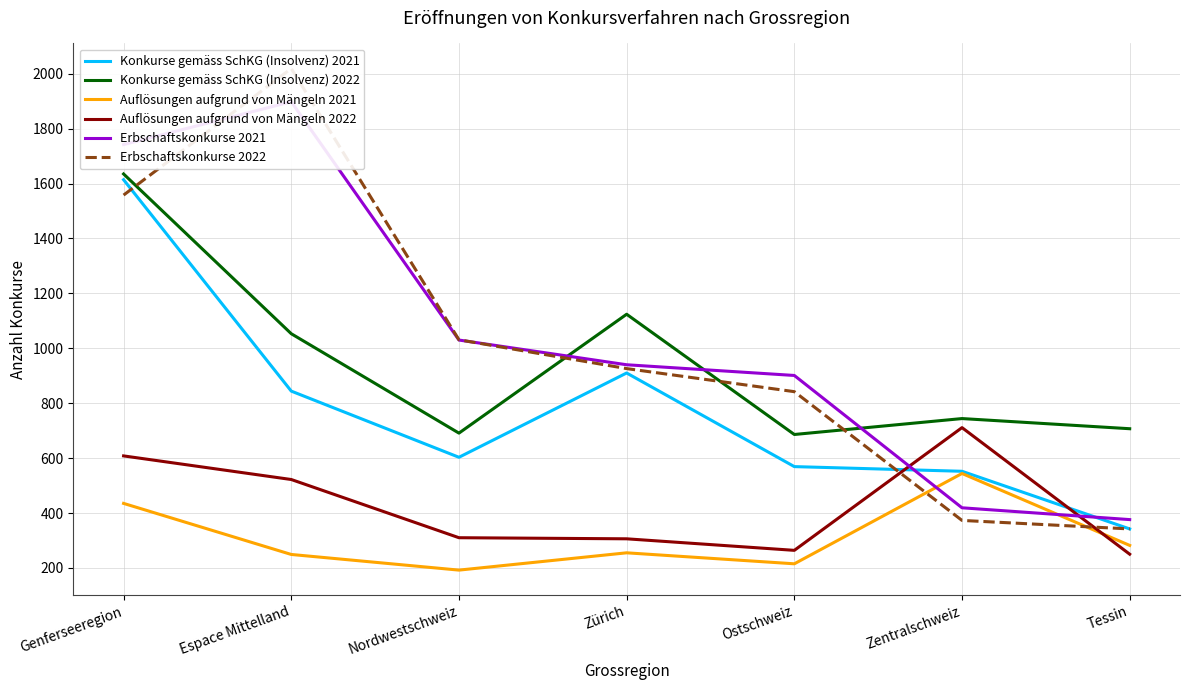

True or false: Erbschaftskonkurse 2022 and Erbschaftskonkurse 2021 intersect in this chart.

True